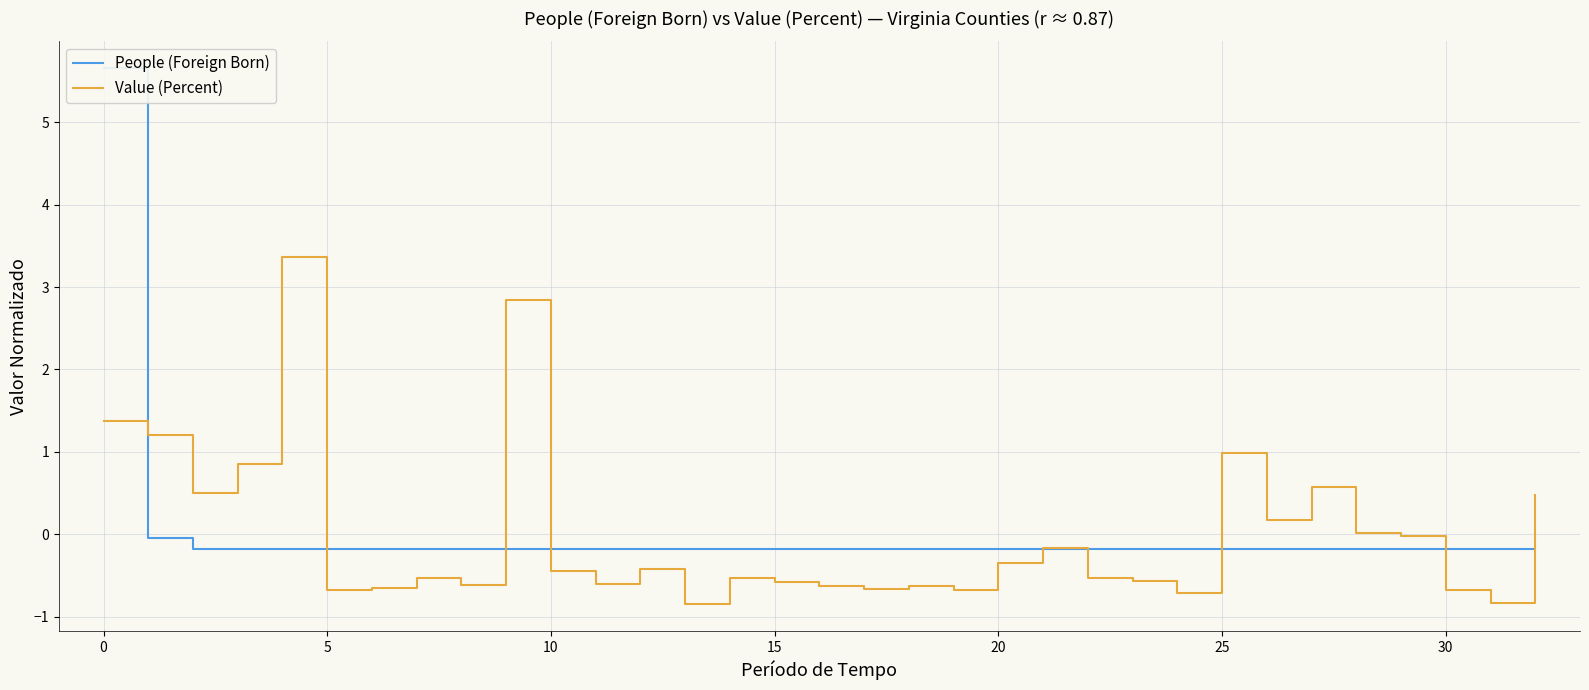

What are all the series names shown in the legend?

People (Foreign Born), Value (Percent)